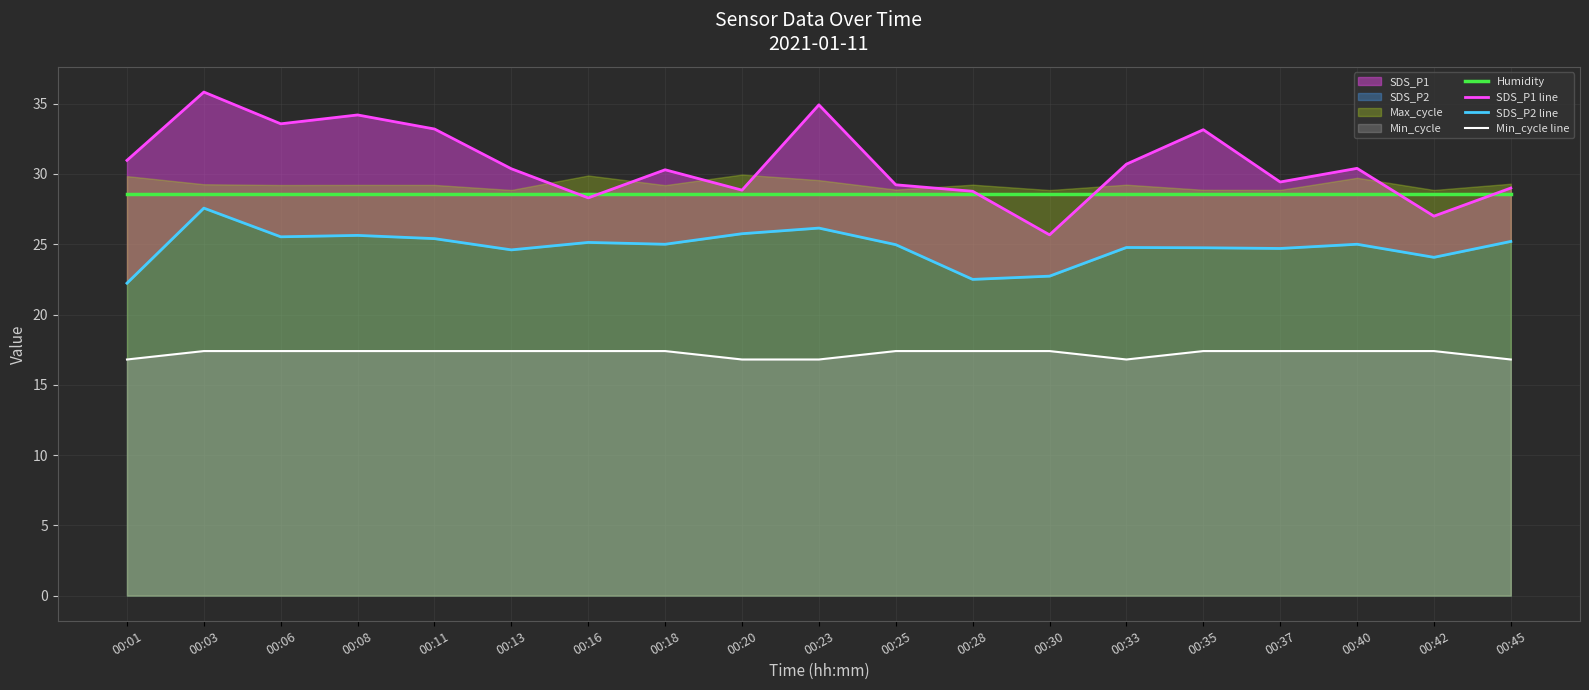

Which series has the largest total across all categories?

SDS_P1 line